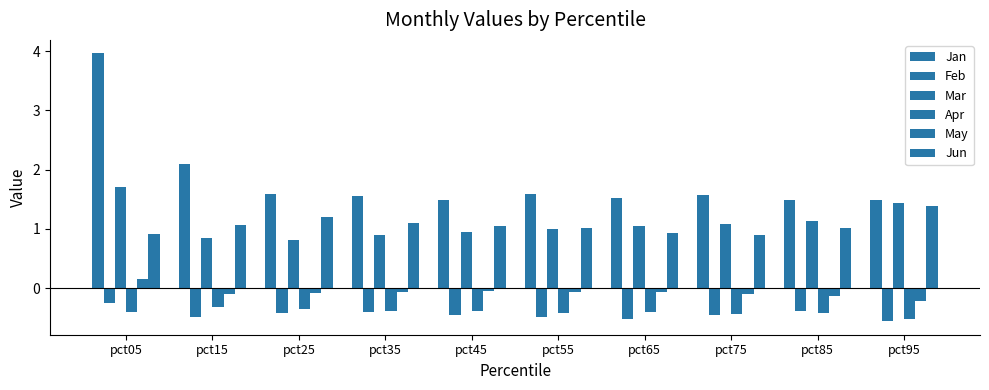

The Apr series shows -0.4 at pct65. True or false?

True